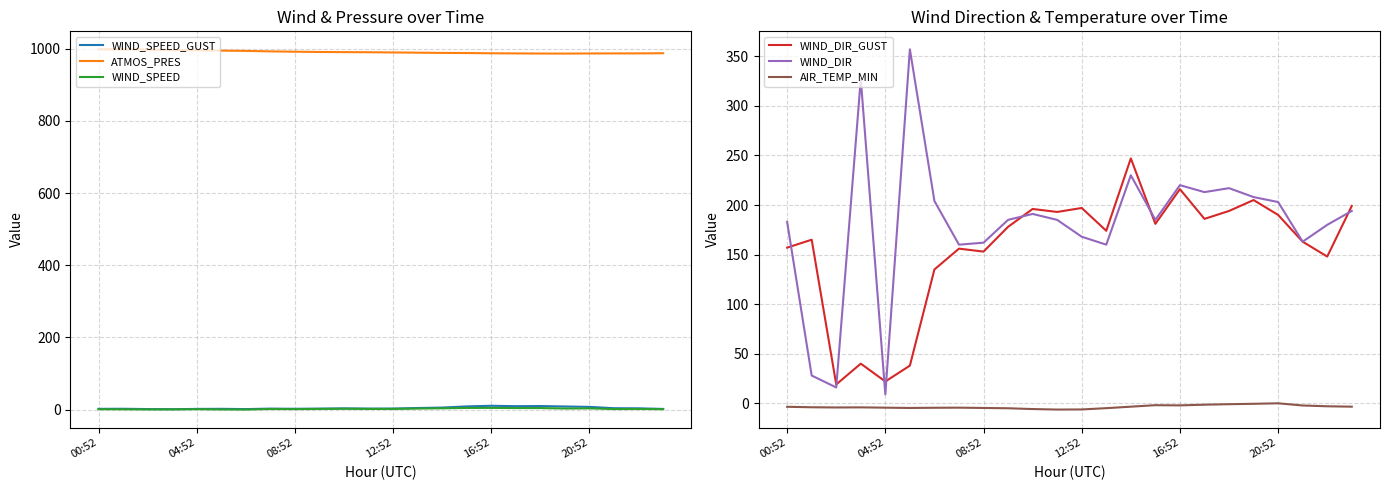

Which label corresponds to the largest value in the chart?

00:52